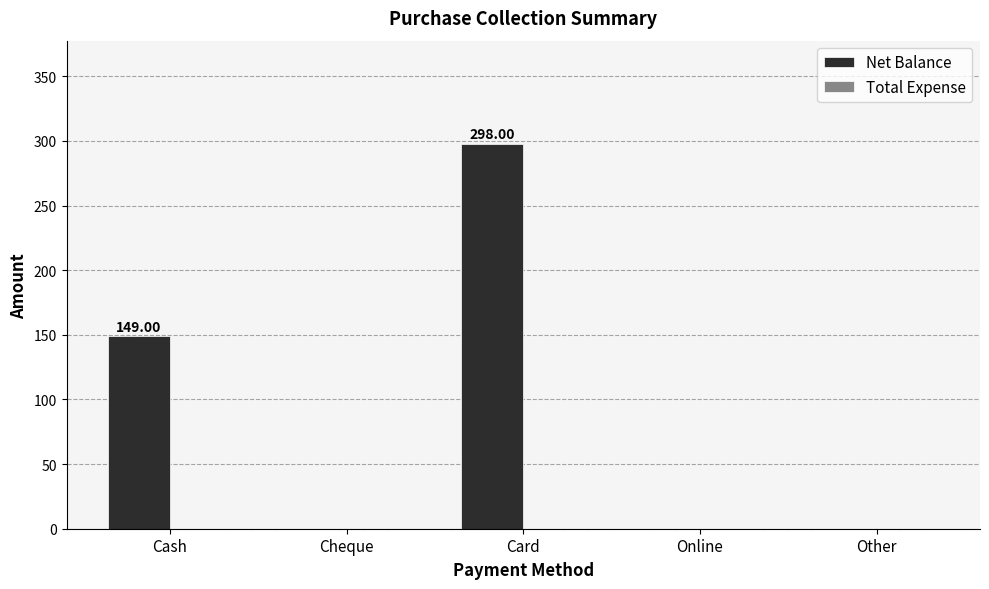

Approximately how many times larger is the value at Cash compared to Card?

0.5